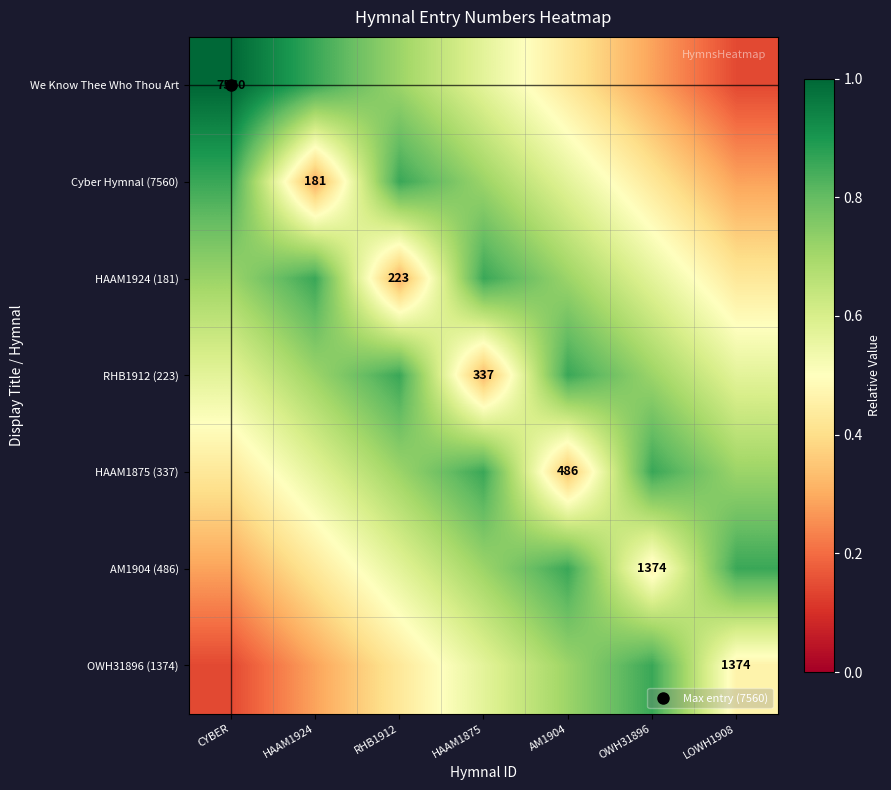

The We Know Thee Who Thou Art series shows 0.1 at AM1904. True or false?

False